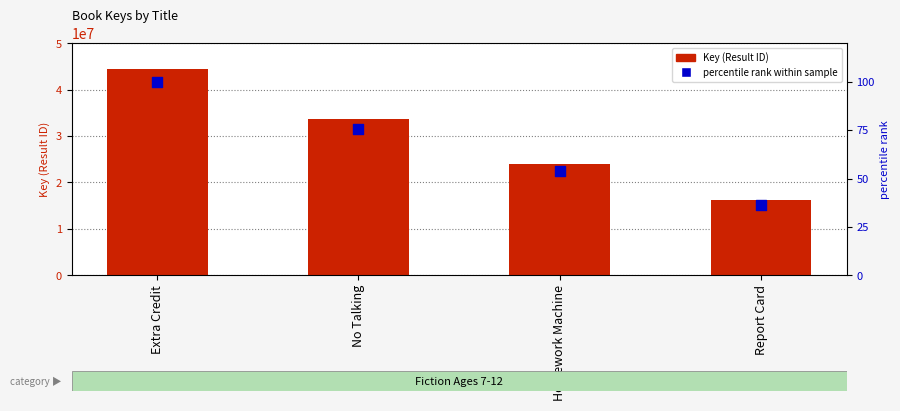

At which category is the sum across all series the highest?

Extra Credit